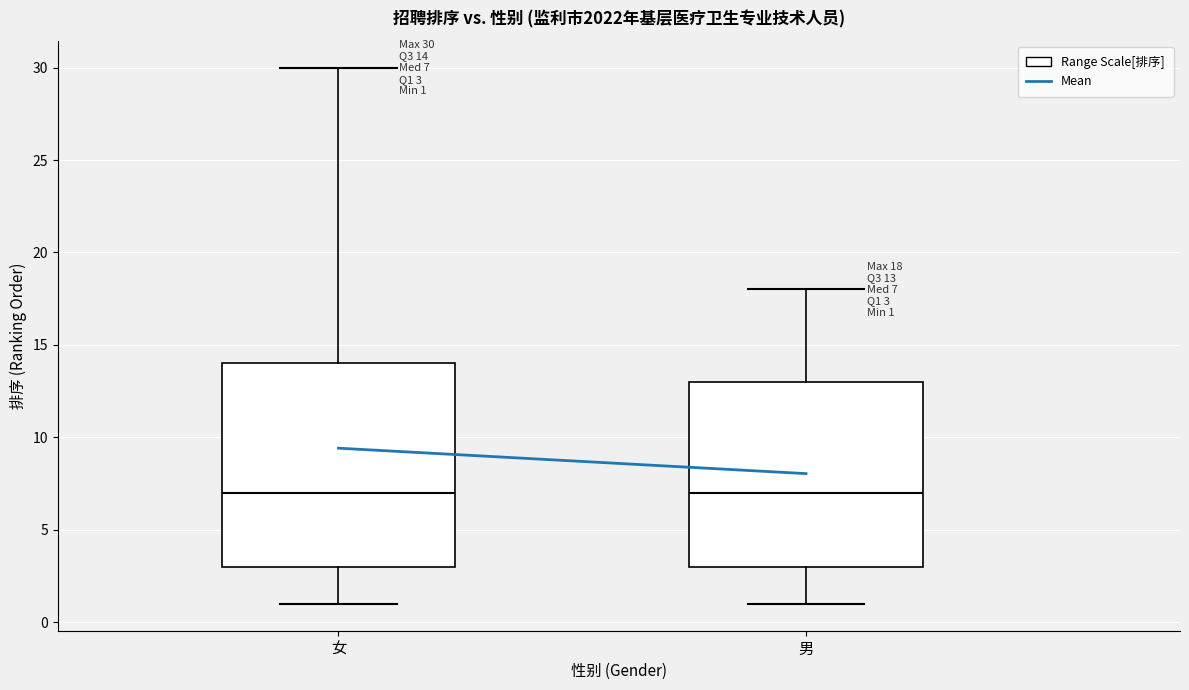

Comparing the boxes themselves (not the whiskers), which one is the tallest?

女